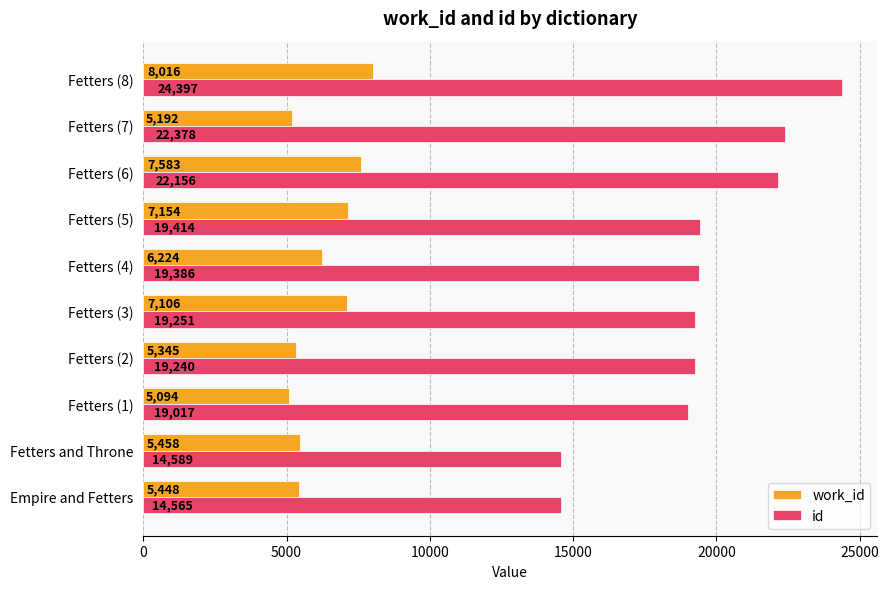

At which label is id closest to 19481?

Fetters (5)